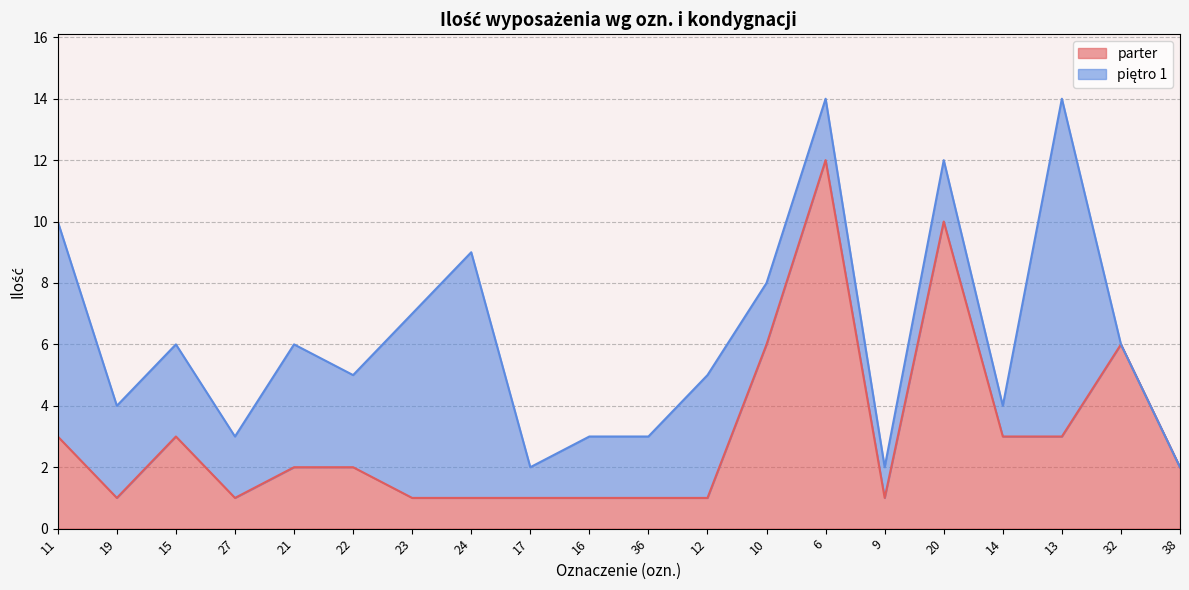

What is the change in value from 10 to 9?

-5